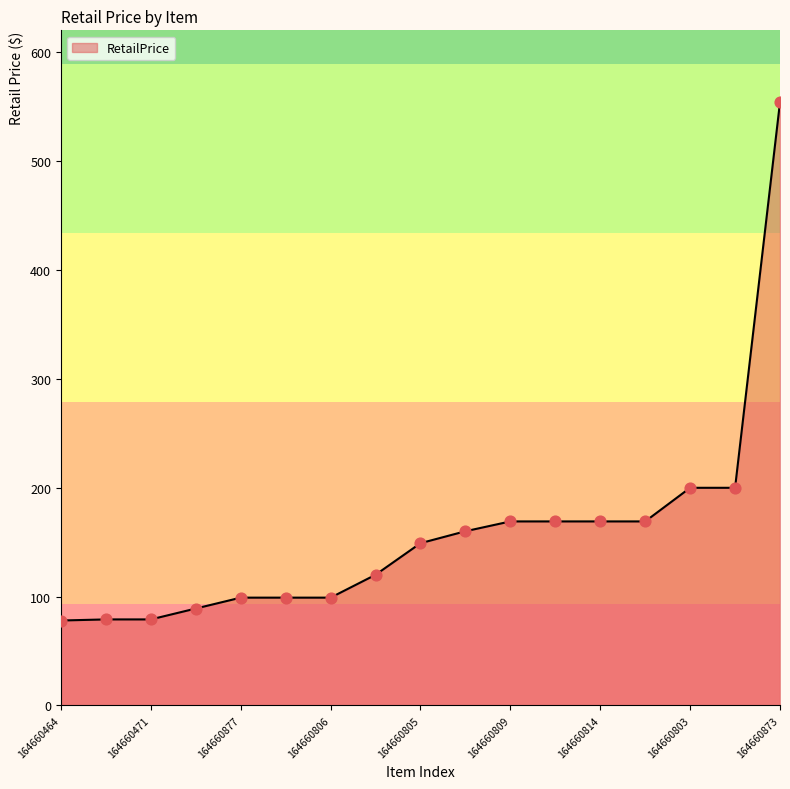

What is the difference between the maximum and minimum values?

476.0